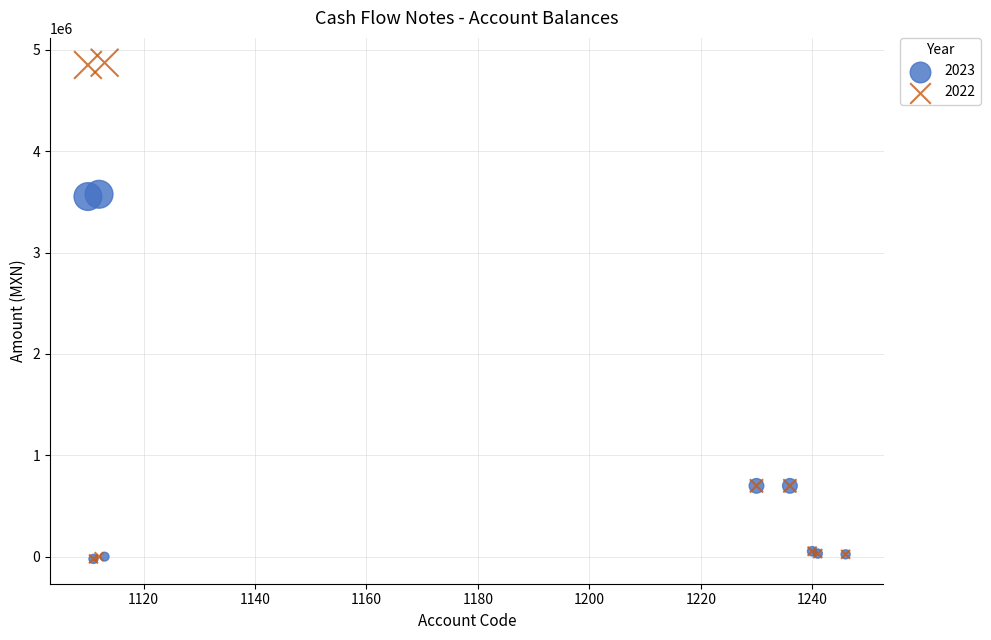

Which series reaches the maximum Y coordinate?

2022